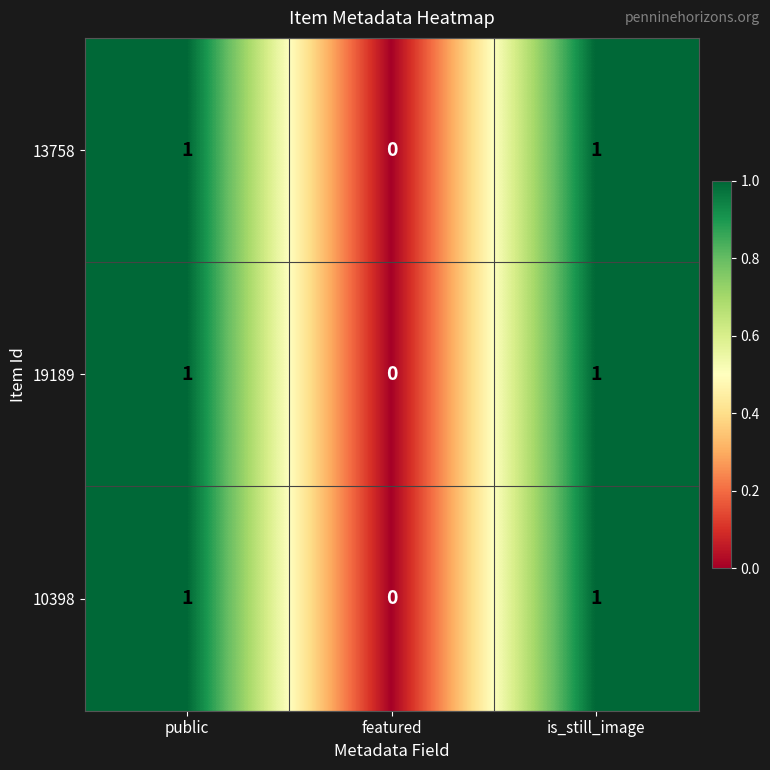

Where is 13758 nearest to the value 0?

featured